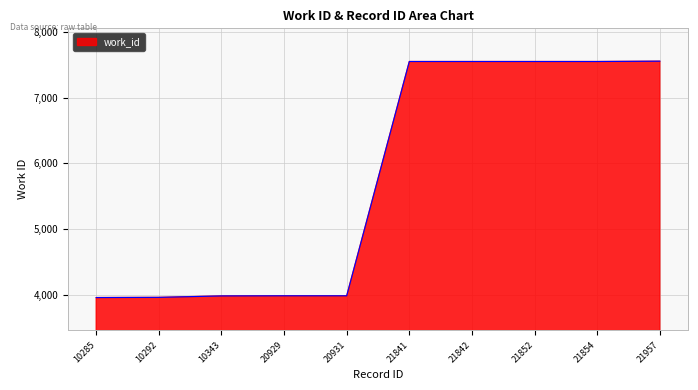

What is the maximum value shown in the chart?

7553